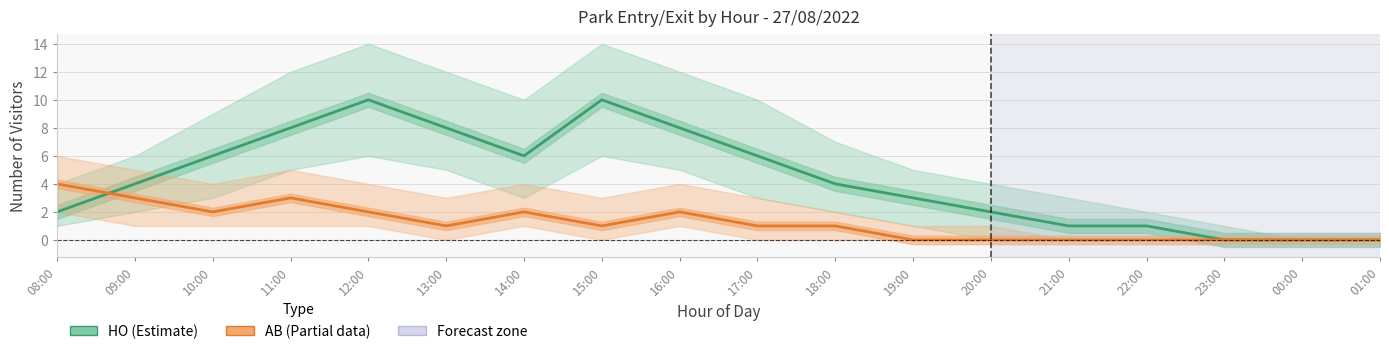

How many distinct data groups are displayed?

2